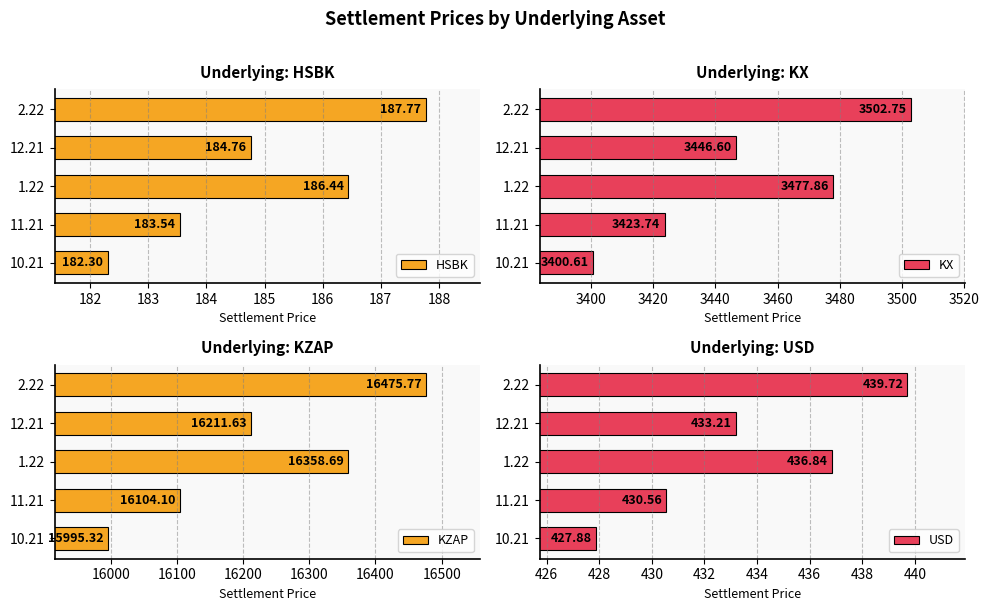

What is the difference between the second highest and minimum values in the HSBK series?

4.1